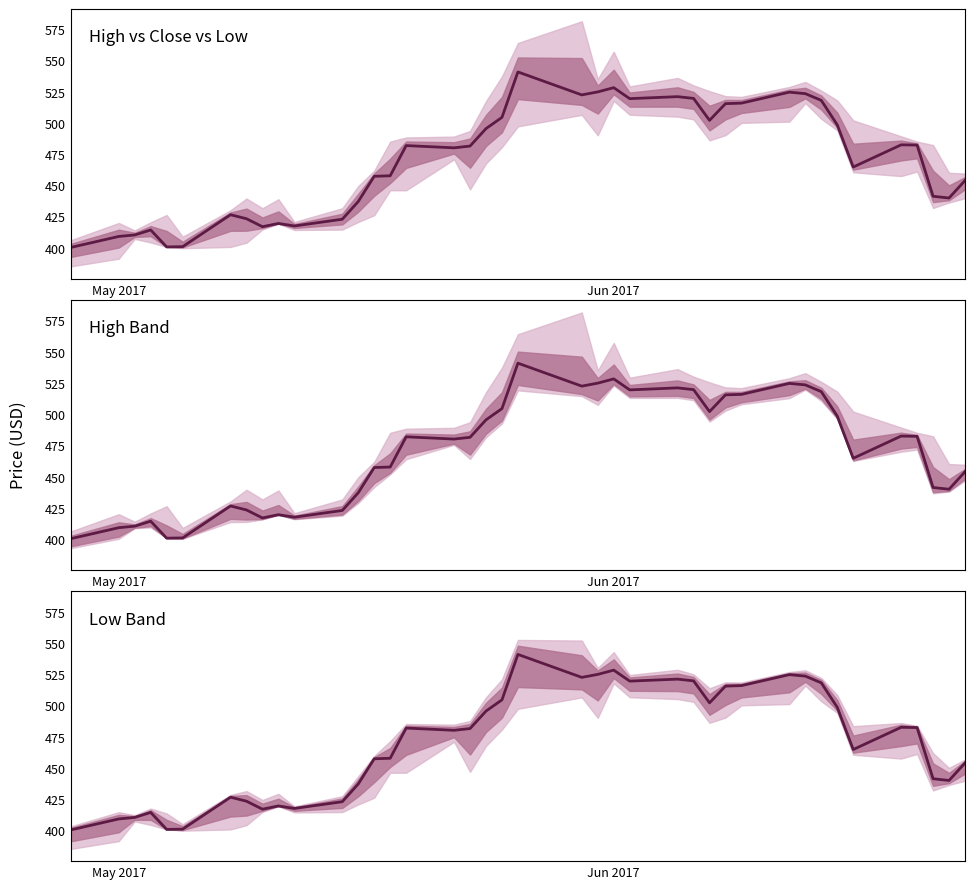

Which label corresponds to the smallest value in the chart?

May 2017